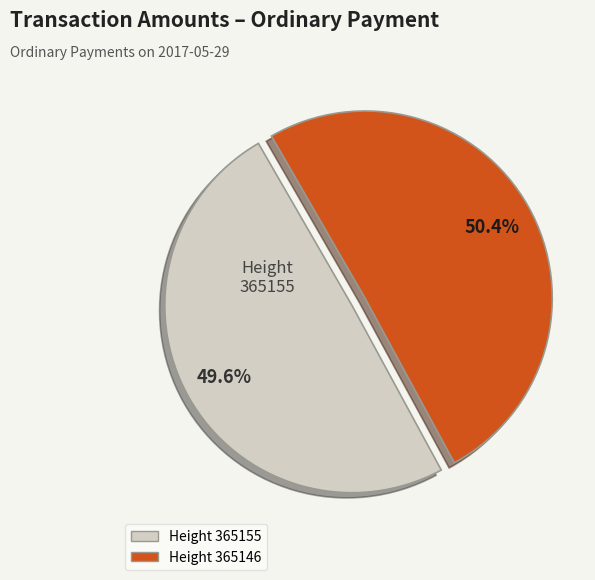

Count the number of slices in the pie.

2